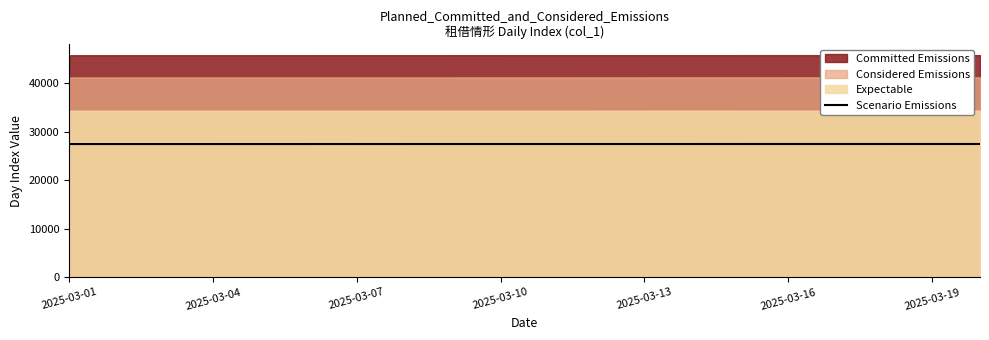

The value of Scenario Emissions at 2025-03-01 is 36349.3. True or false?

False